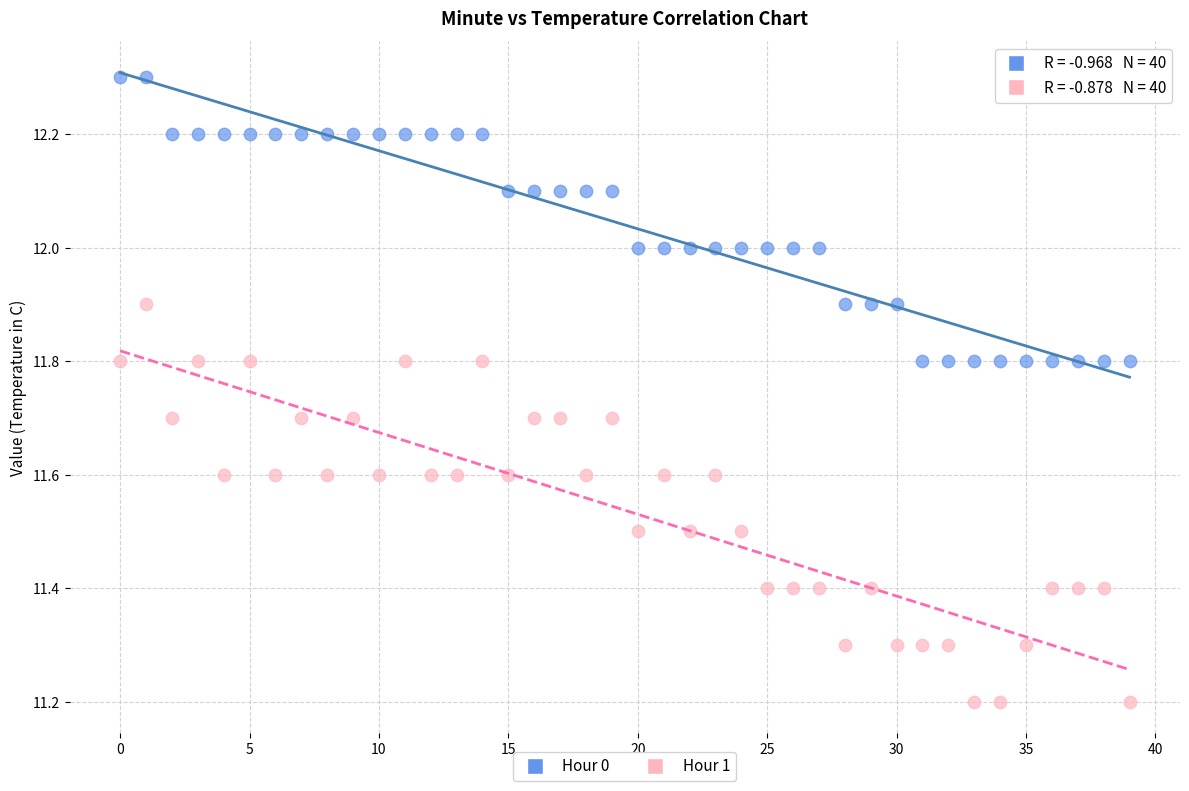

Which series reaches the minimum Y coordinate?

Hour 1